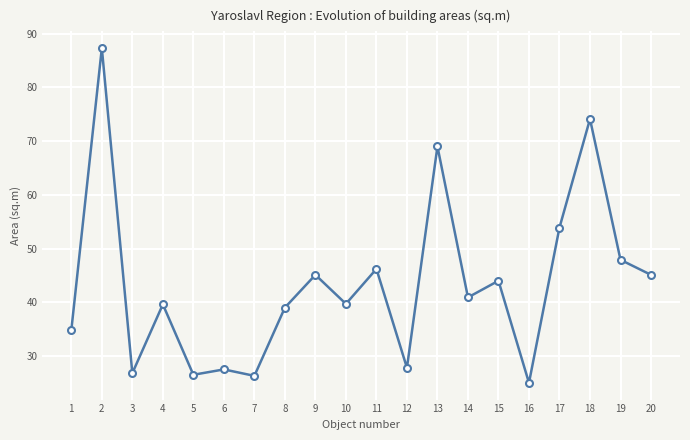

Count the number of categories in the chart.

20